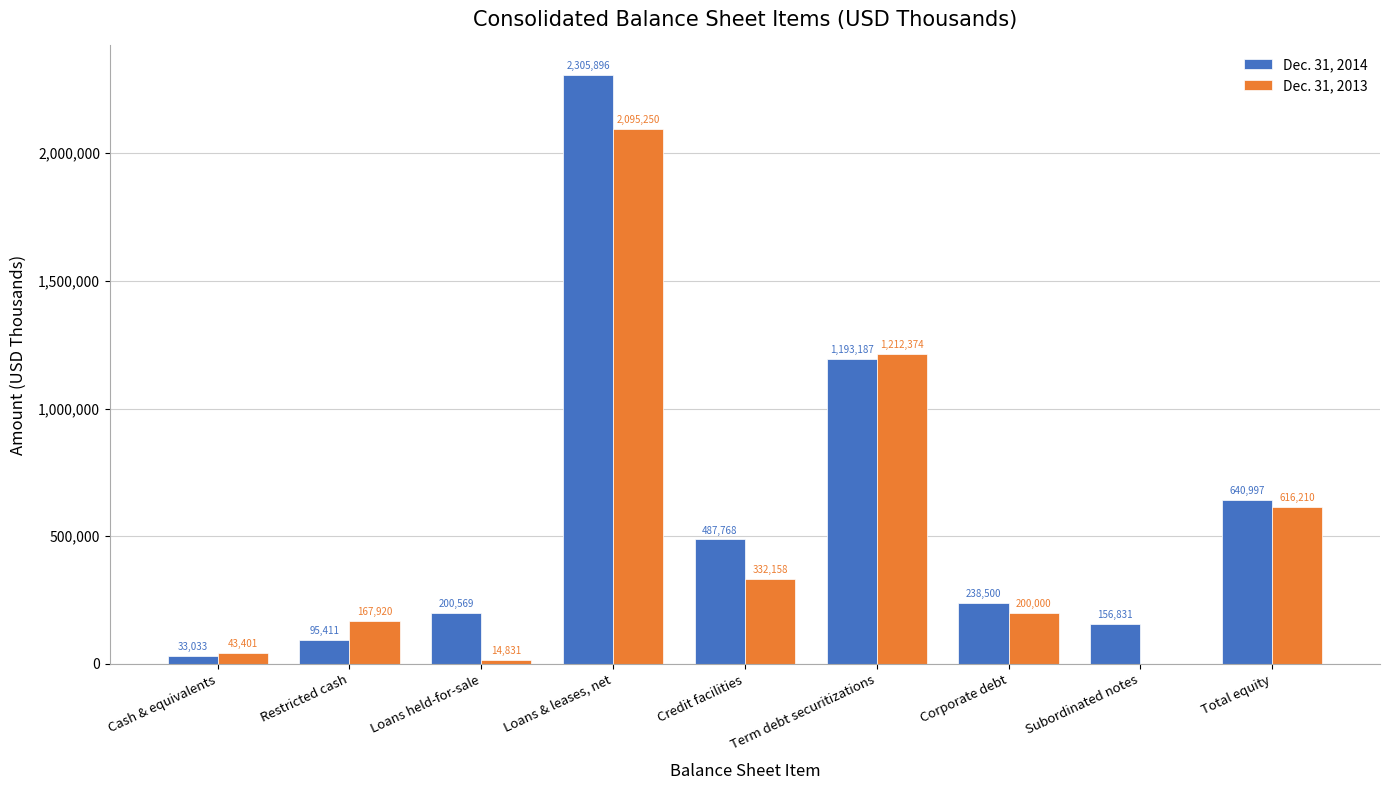

Is the value of Dec. 31, 2013 at Total equity greater than the value of Dec. 31, 2014 at Credit facilities?

Yes